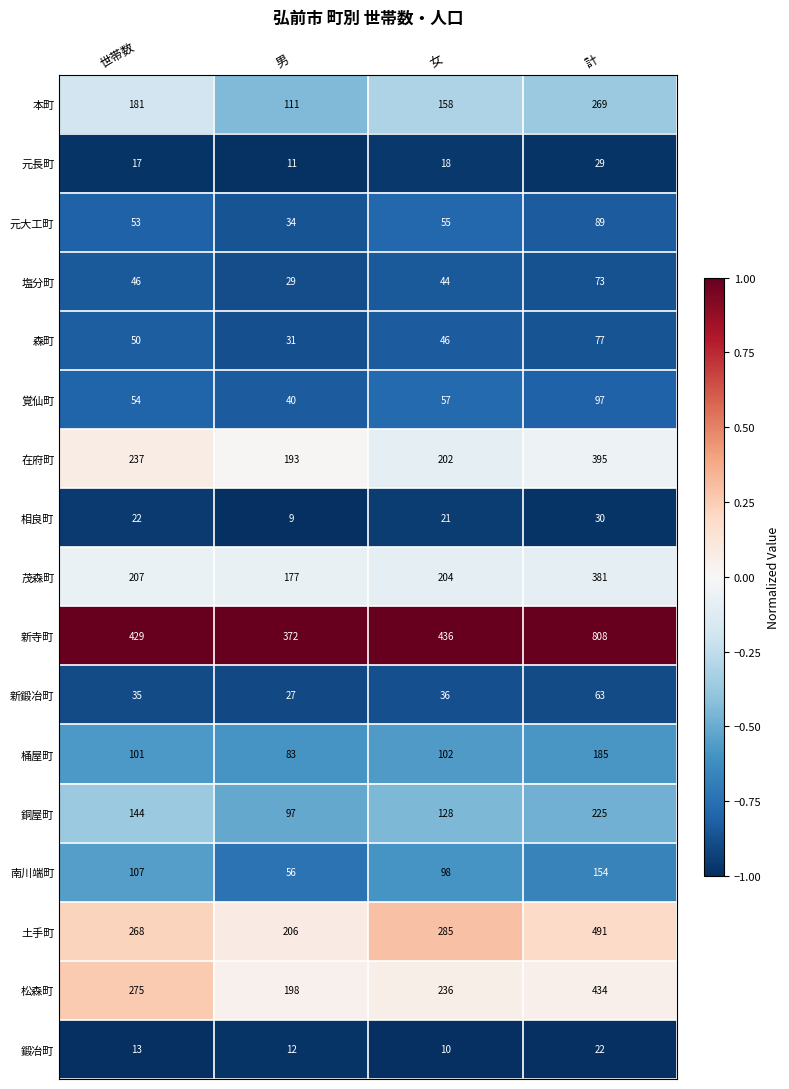

Which series changed the most between 世帯数 and 女?

松森町